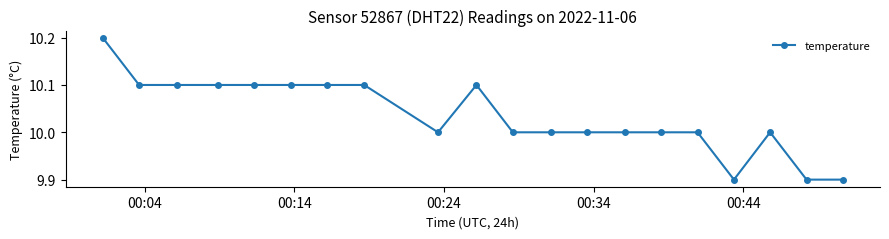

What is the difference between the maximum and minimum values?

0.3